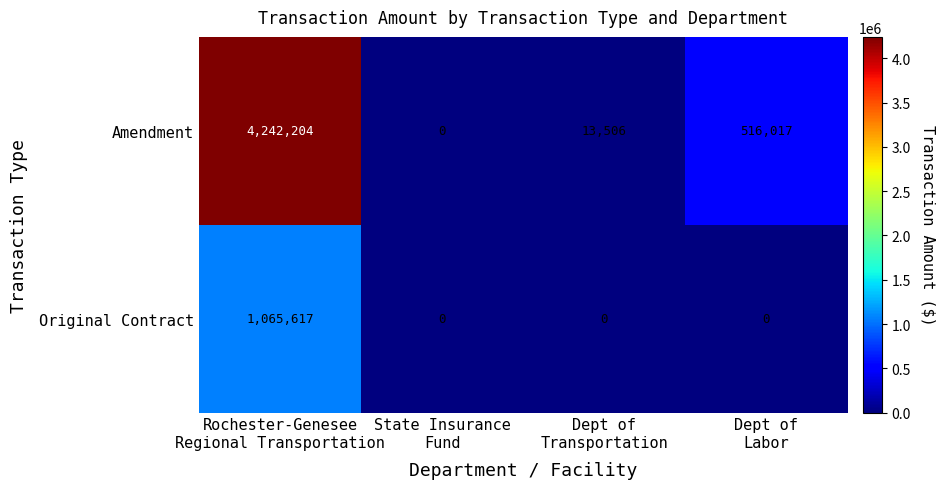

What is the difference between the second highest and second lowest values in the Amendment series?

502511